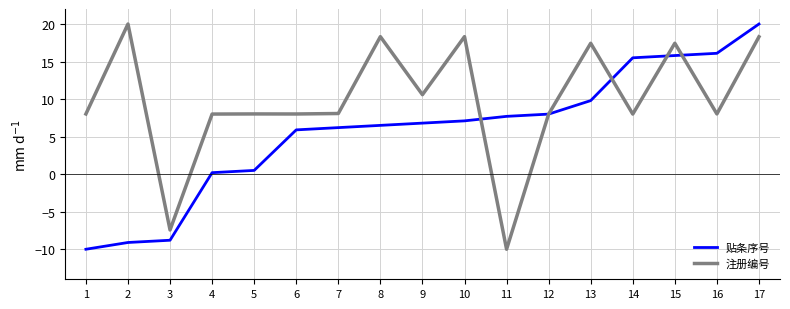

What is the maximum value shown in the chart?

20.0